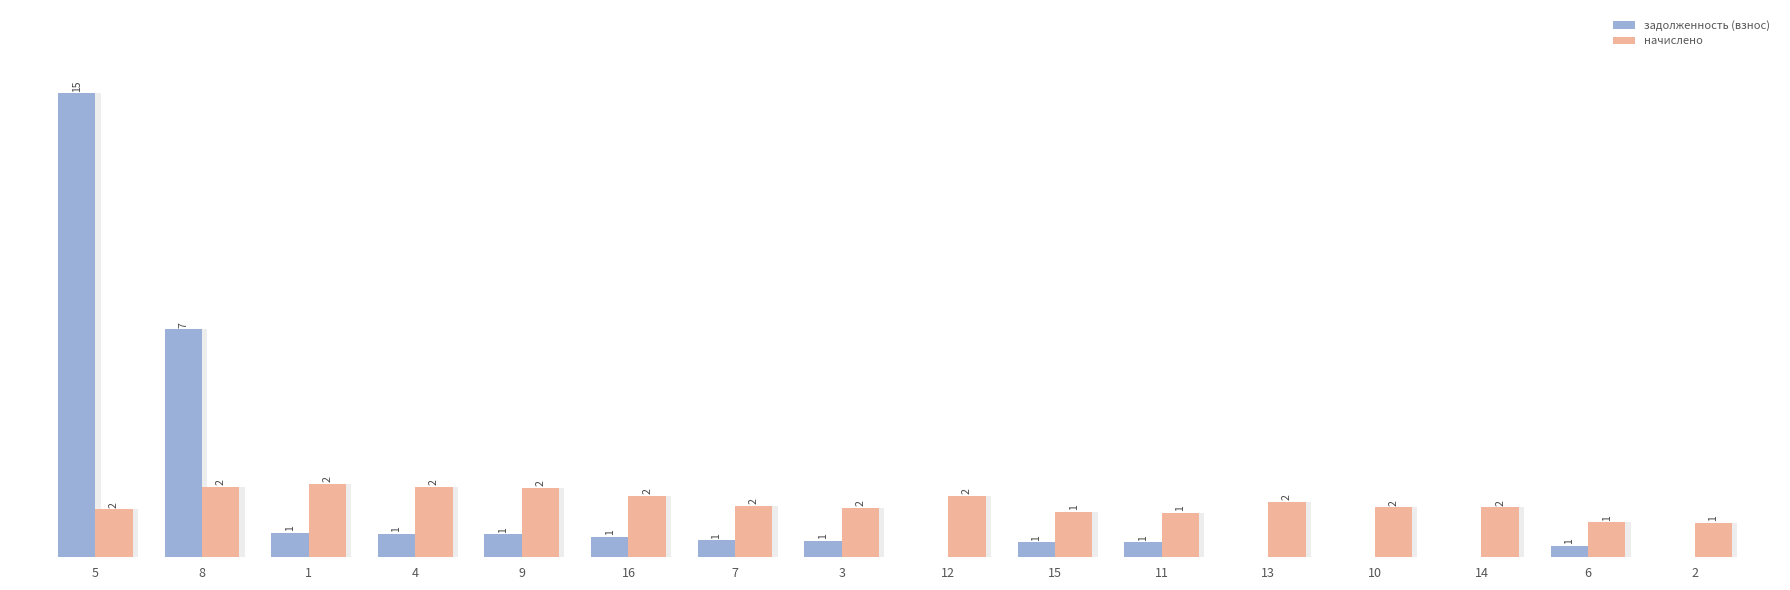

List the series in order of their peak value, highest first.

задолженность (взнос), начислено